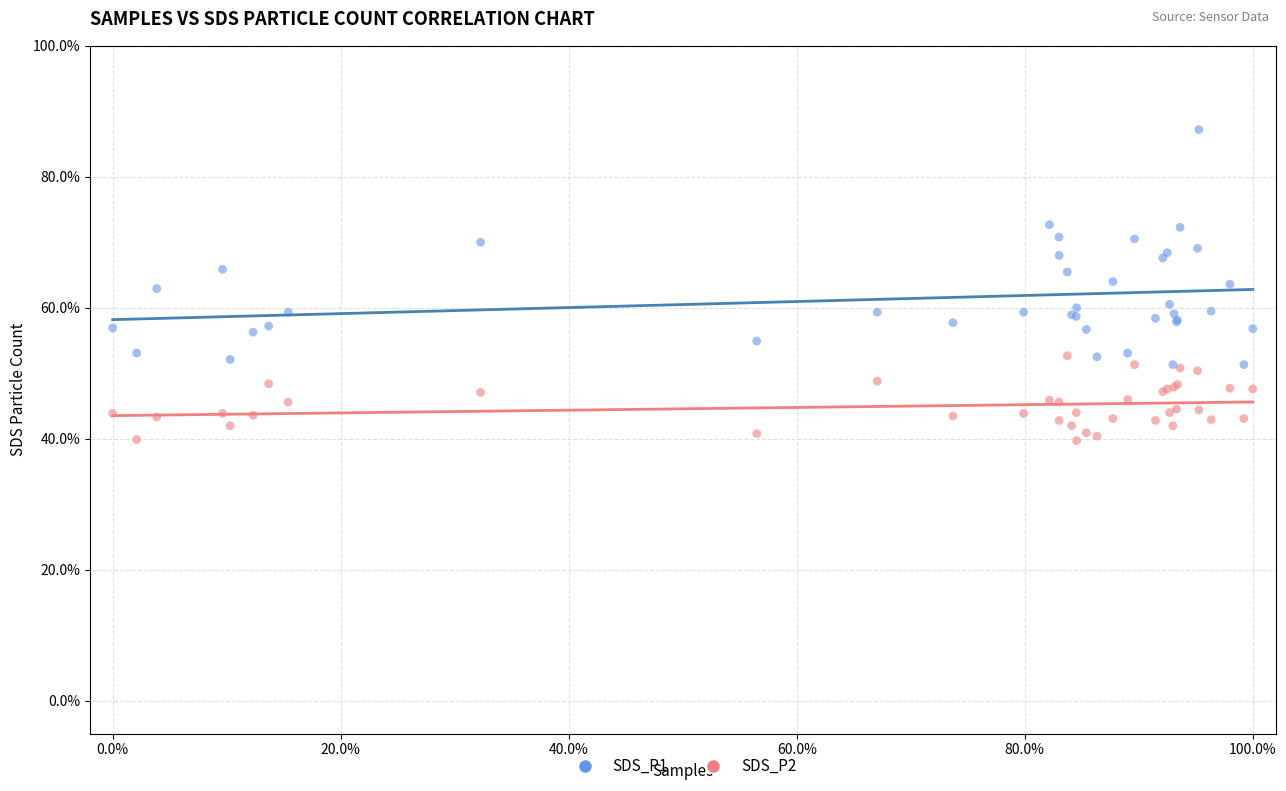

What is the X range (max minus min) for the scatter plot?

100.0